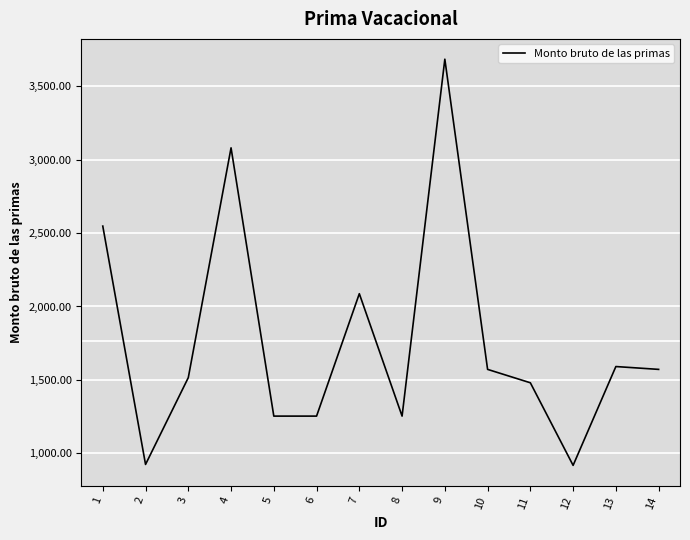

Does the chart have visible grid lines?

Yes